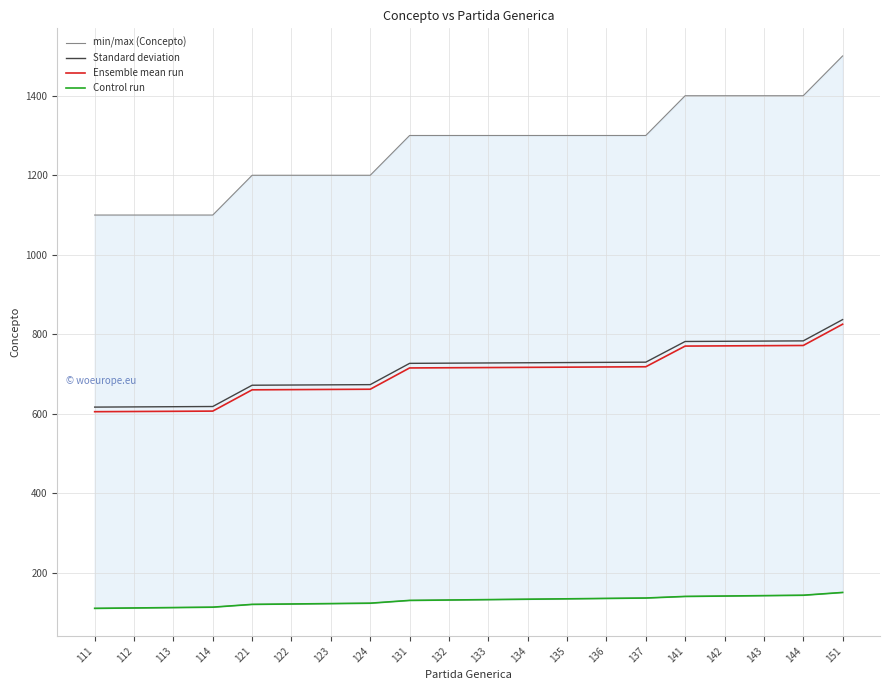

True or false: Ensemble mean run and Control run intersect in this chart.

False